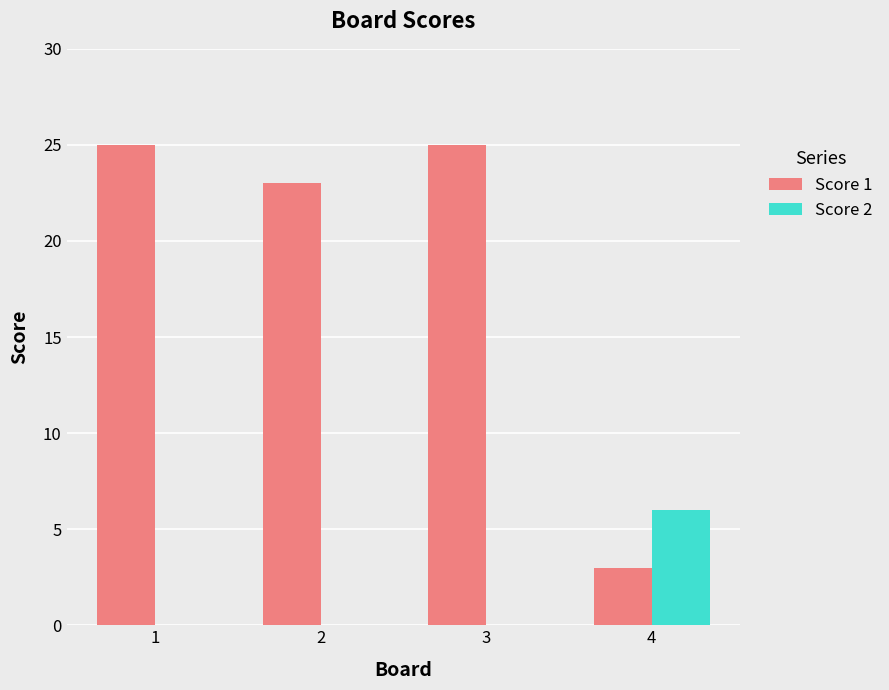

Is the value of Score 1 at 3 greater than the value of Score 2 at 4?

Yes